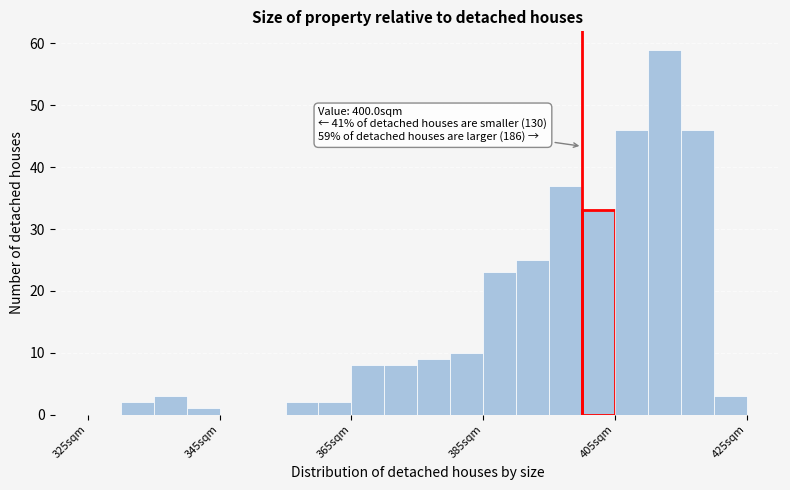

Read against the x-axis, roughly where is the centre of the tallest bar?

412